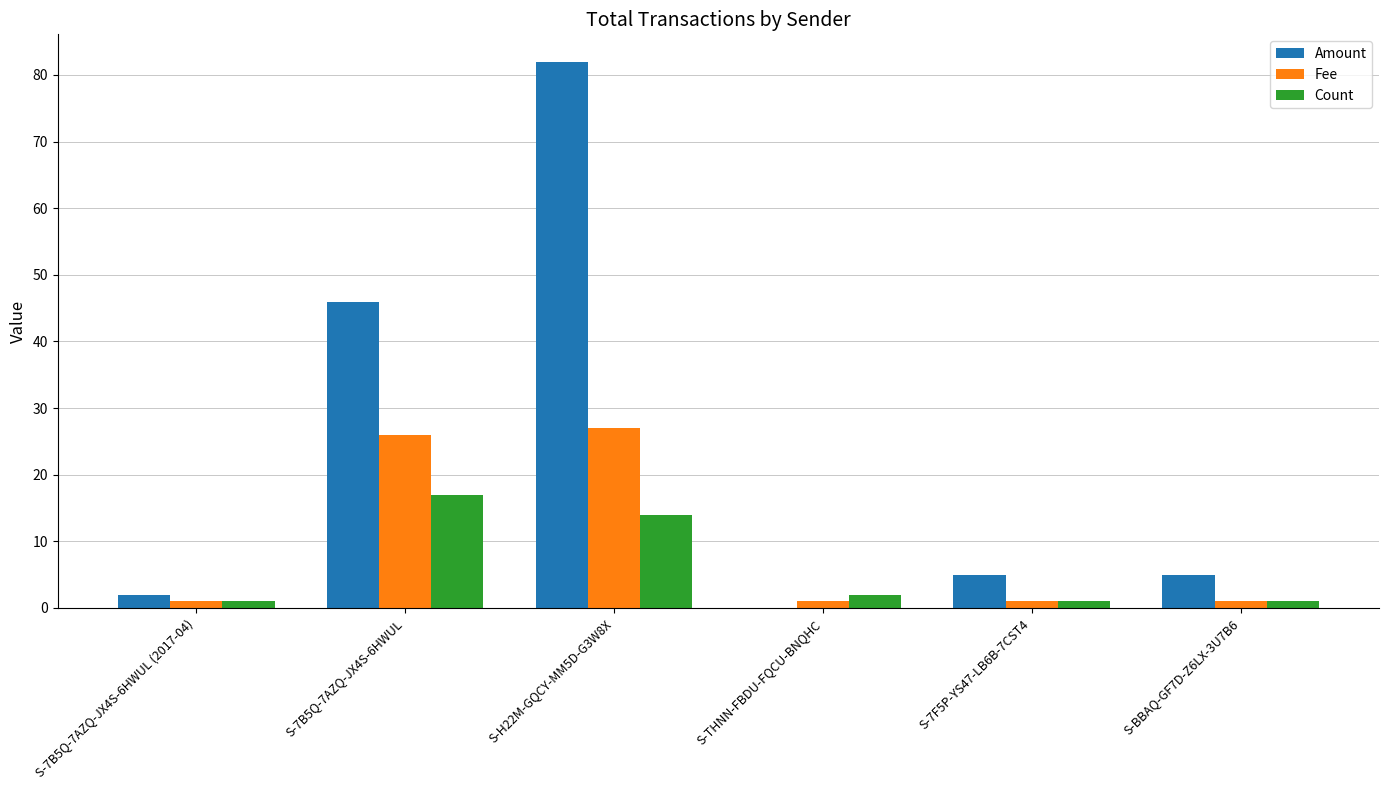

How many groups of bars are there?

6